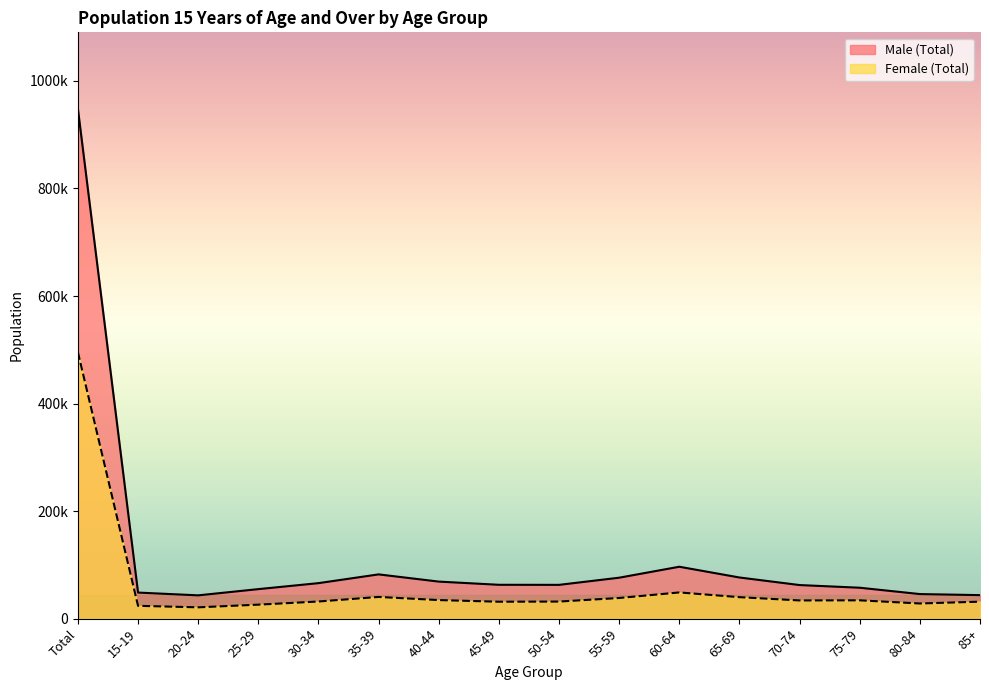

What is the difference between the Male (Total) values at 35-39 and 85+?

38570